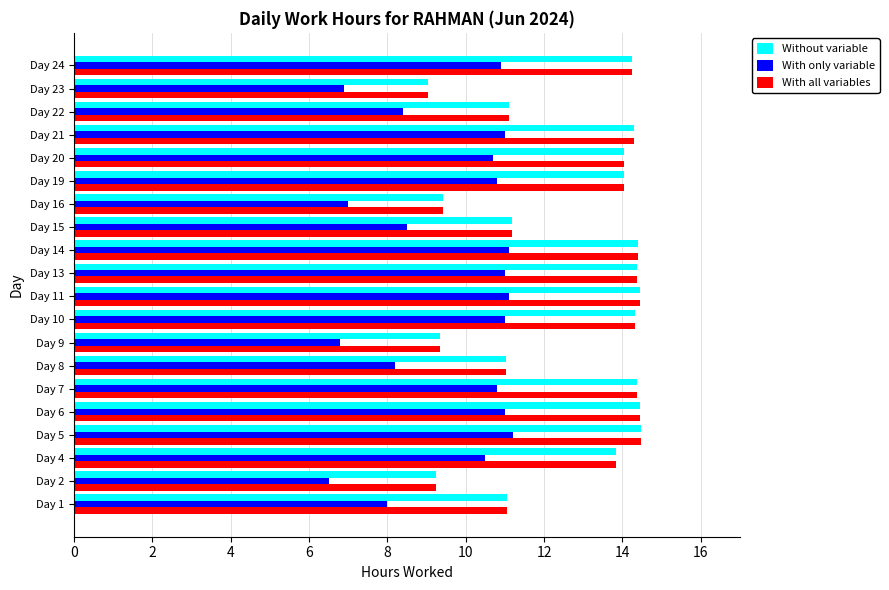

What is the total value across all series at Day 8?

30.2